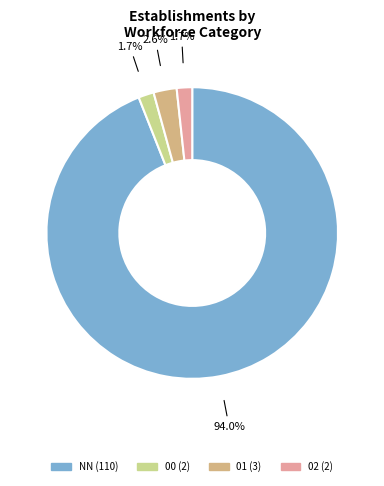

Is there a majority slice in this chart?

Yes